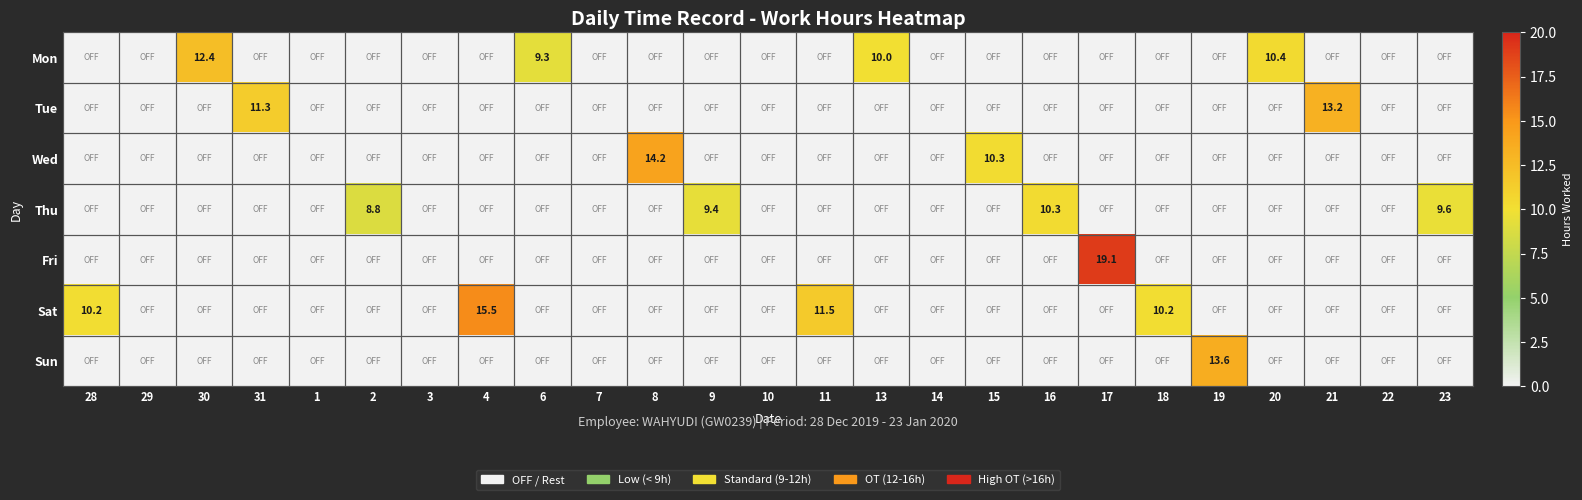

True or false: Tue has a value of 6.8 at 31.

False